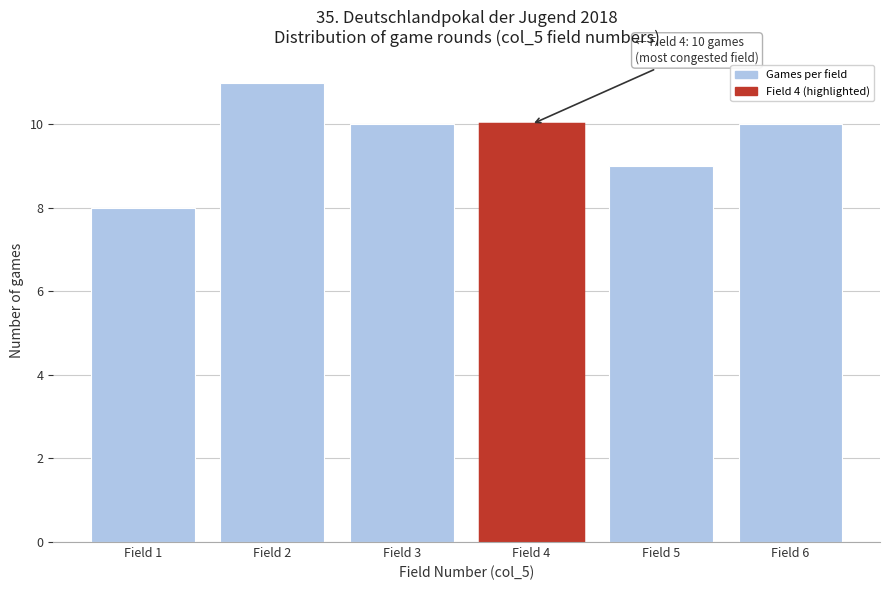

Which range on the x-axis has the tallest bar?

1.5 to 2.5